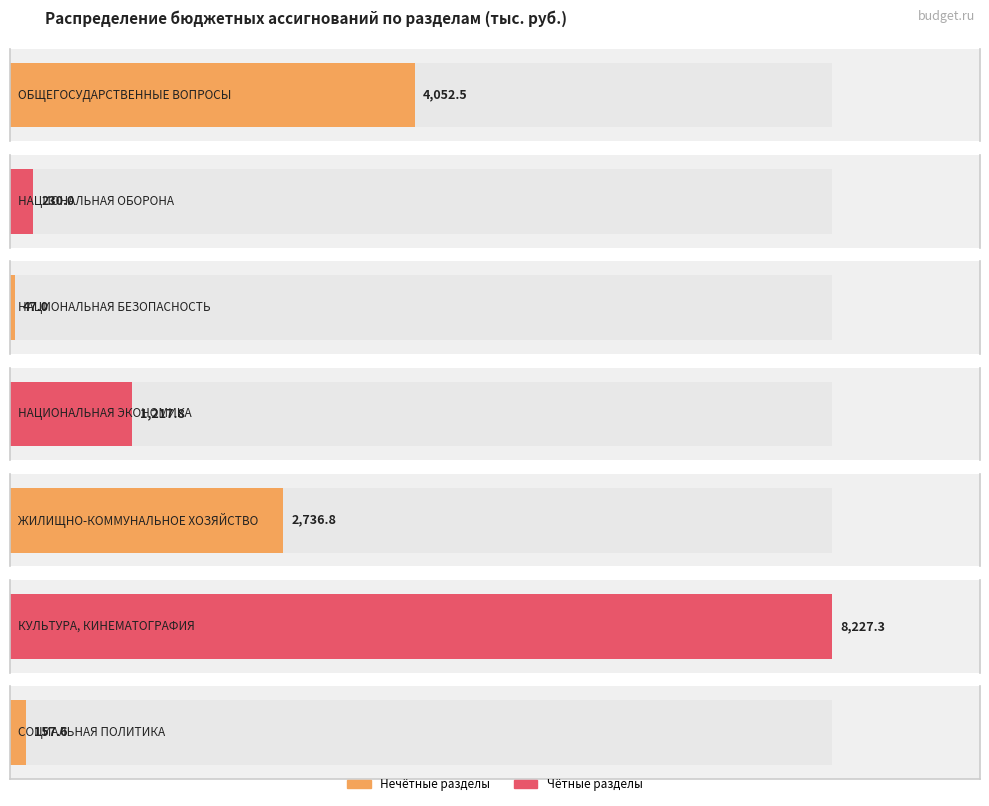

What is the minimum value shown in the chart?

47.0